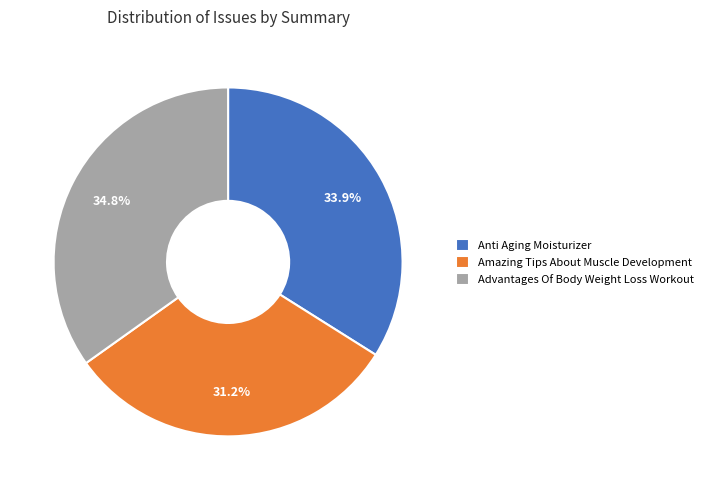

Which slice is the largest?

Advantages Of Body Weight Loss Workout